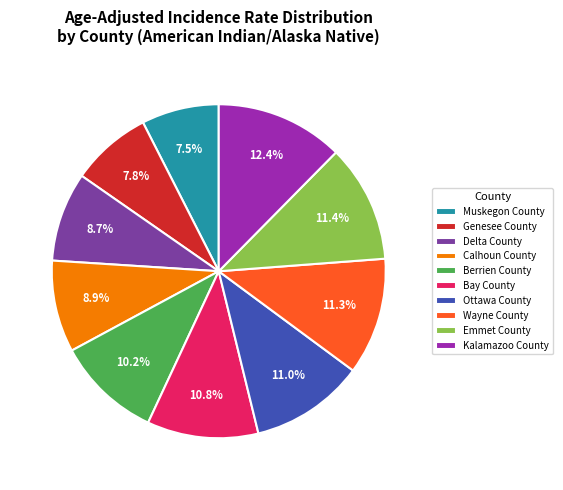

Approximately how many times larger is the value at Genesee County compared to Ottawa County?

0.7